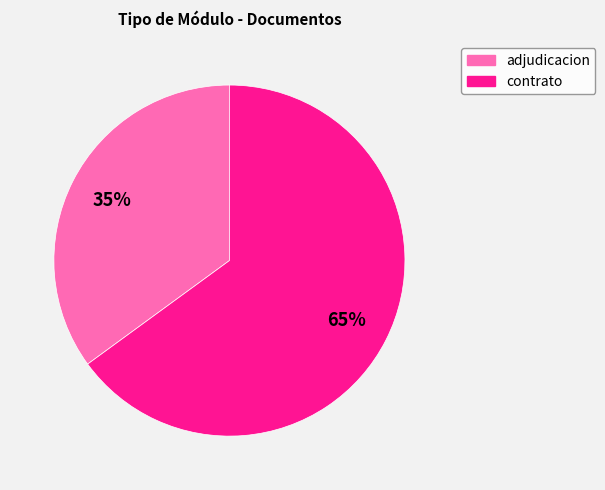

Which slice is the largest?

contrato